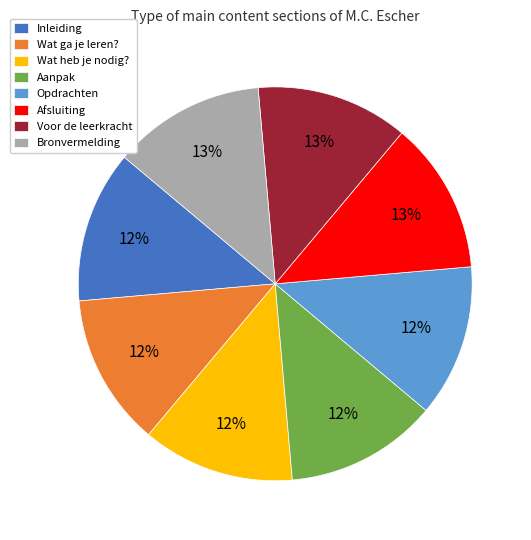

True or false: Inleiding accounts for 27% of the total.

False